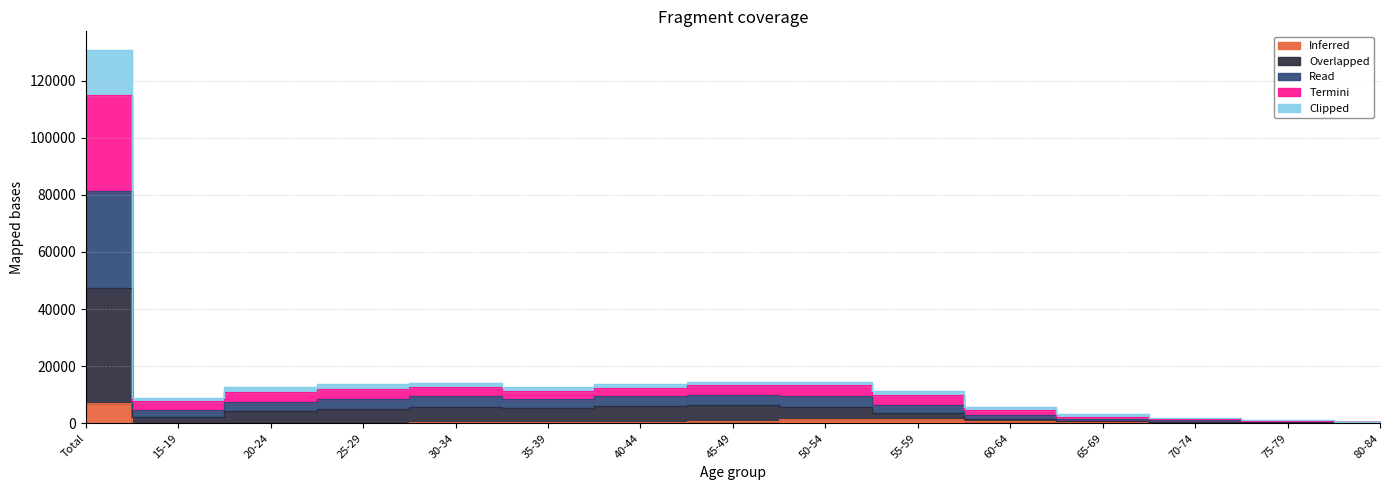

What is the maximum value for Overlapped?

47335